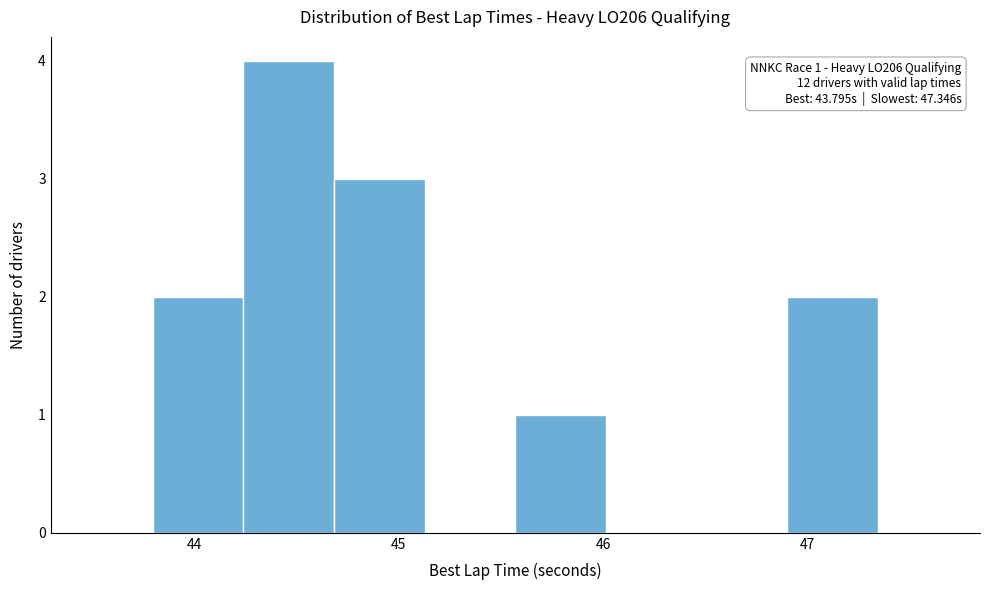

Over which range of the x-axis is the bar tallest?

44.2 to 44.7